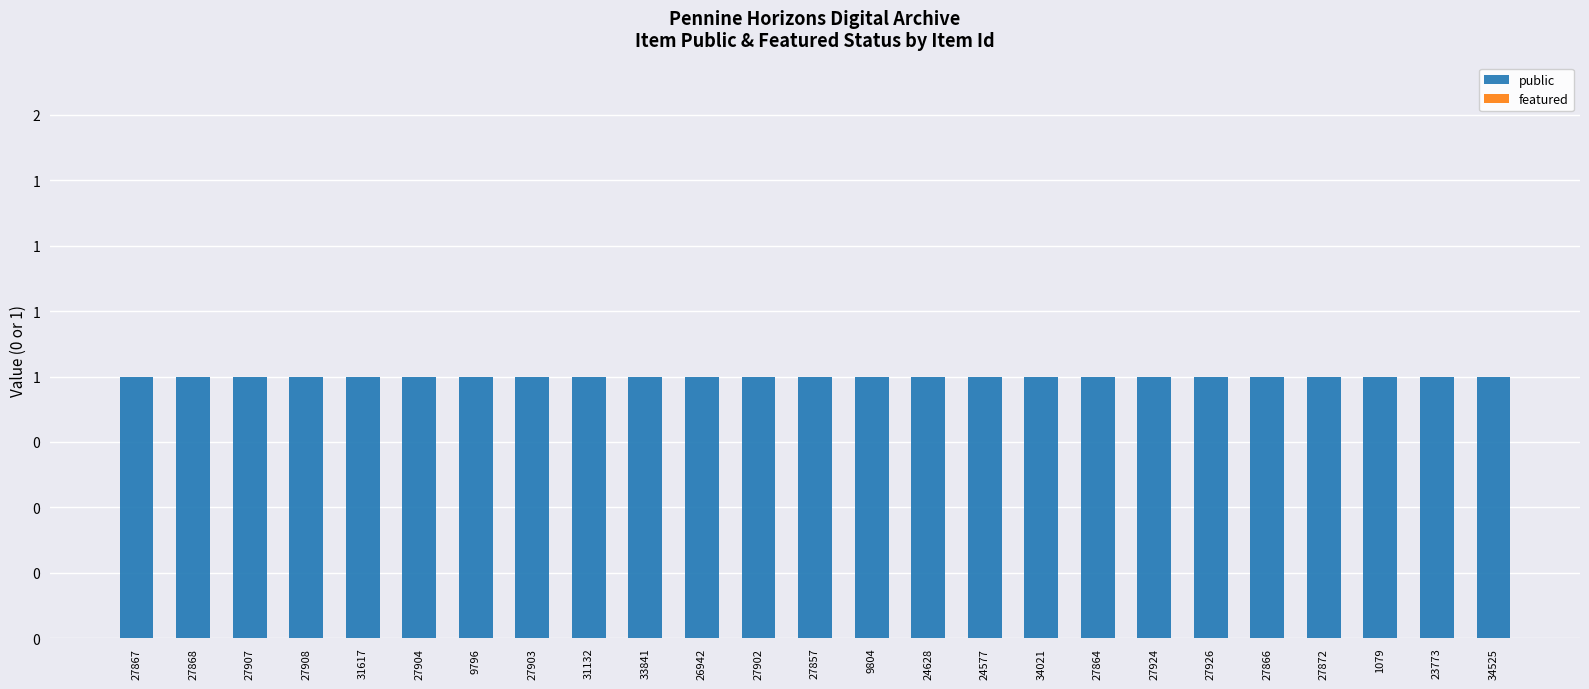

What is the label of the 1st bar from the left?

27867